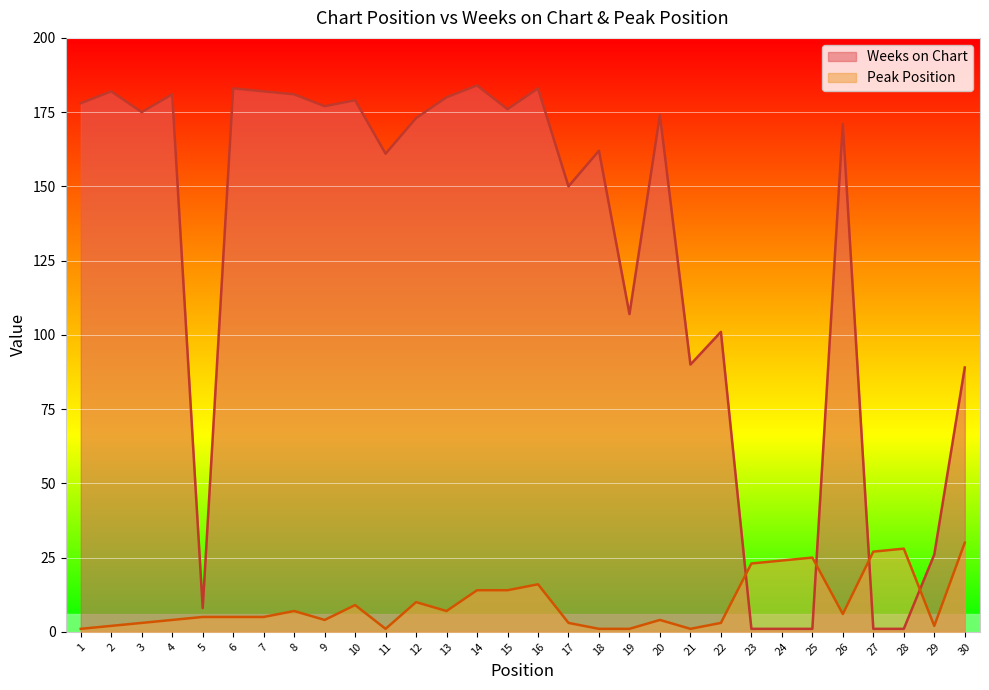

Where is Peak Position nearest to the value 15?

14